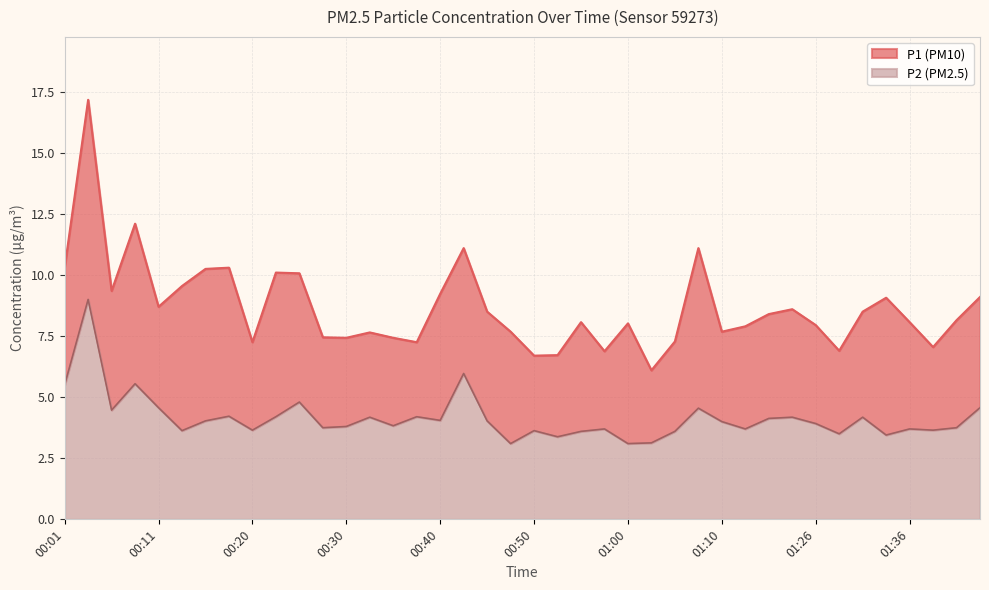

Which series has the largest total across all categories?

P1